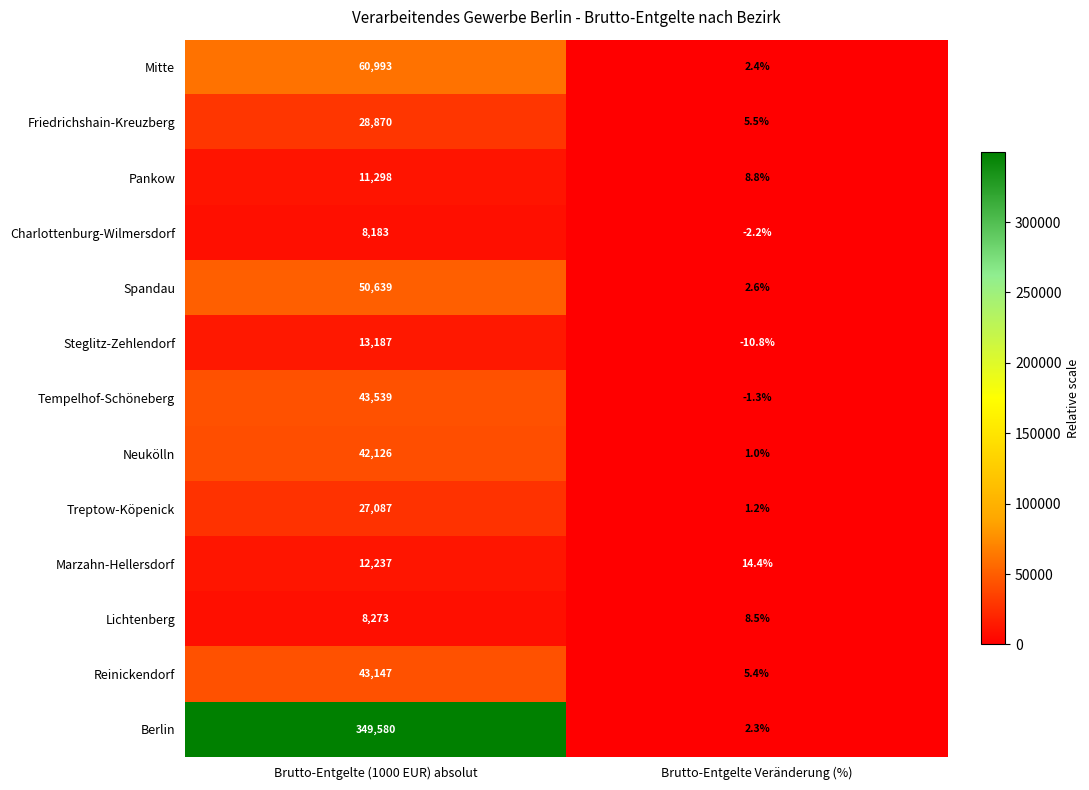

What is the difference between the maximum and minimum values in the Pankow series?

11289.2